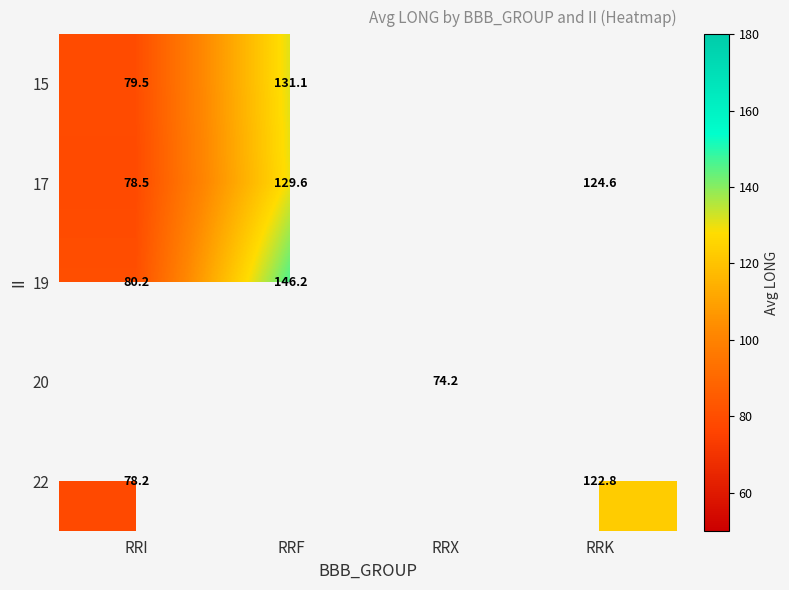

Is the value of 17 at RRK greater than the value of 22 at RRI?

Yes